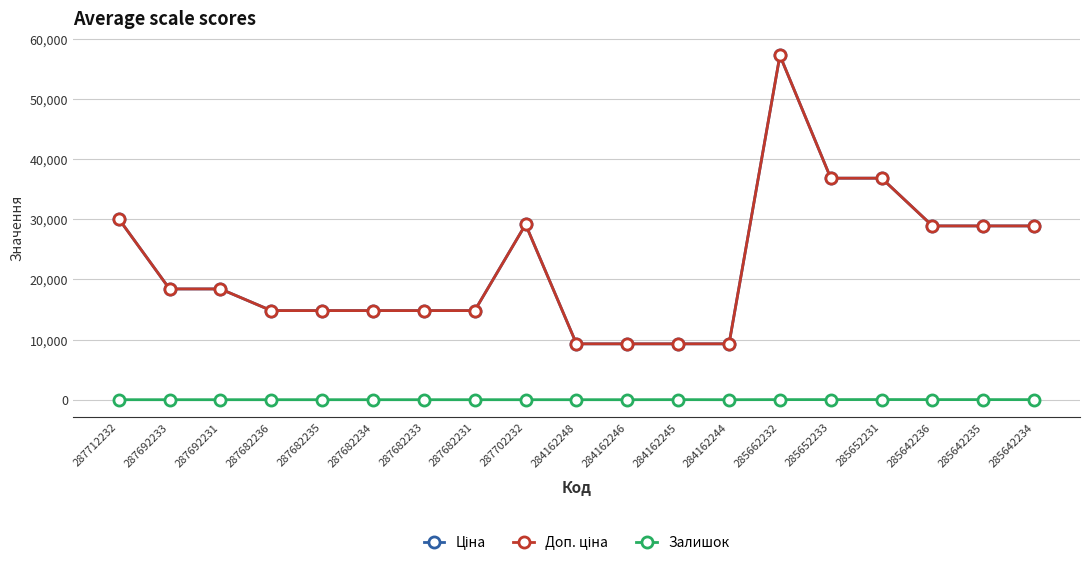

How many lines are shown in the chart?

3